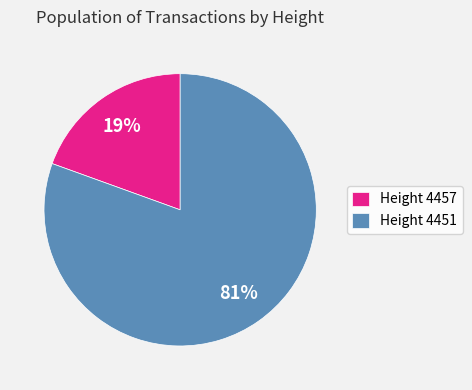

Is it true that Height 4457 is 25% of the pie?

False